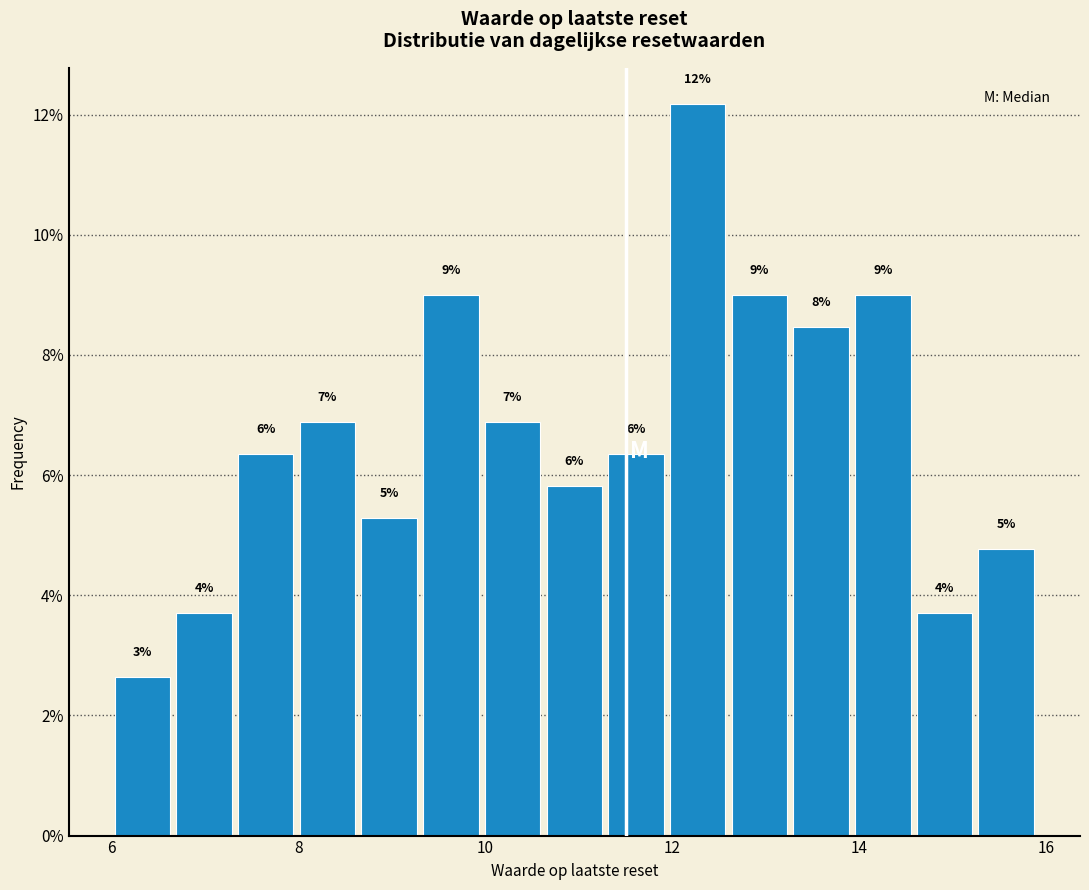

Around what value on the x-axis is the tallest bar? Give the approximate position of its centre, as read against the axis.

12.2